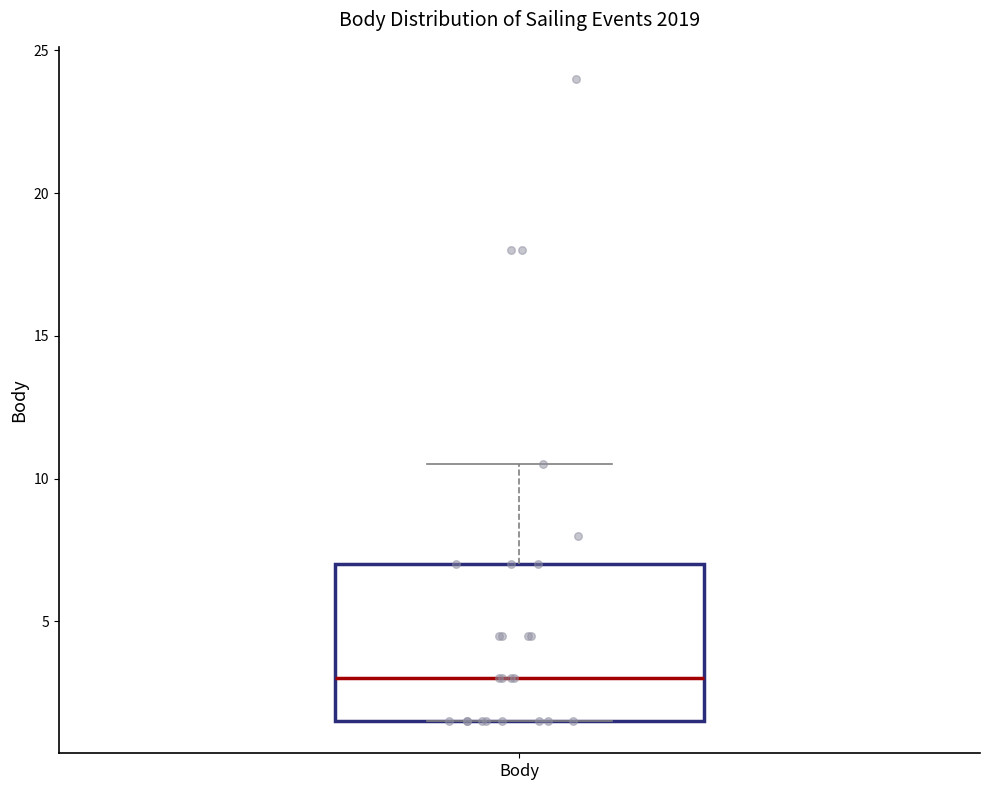

Read this box plot against the y-axis: the position of the median line, the range covered by the box, and the ends of both whiskers. The values are not printed on the chart, so give them approximately, as read against the axis.

median 3.0, box 1.5 to 7.0, whiskers 1.5 to 10.5